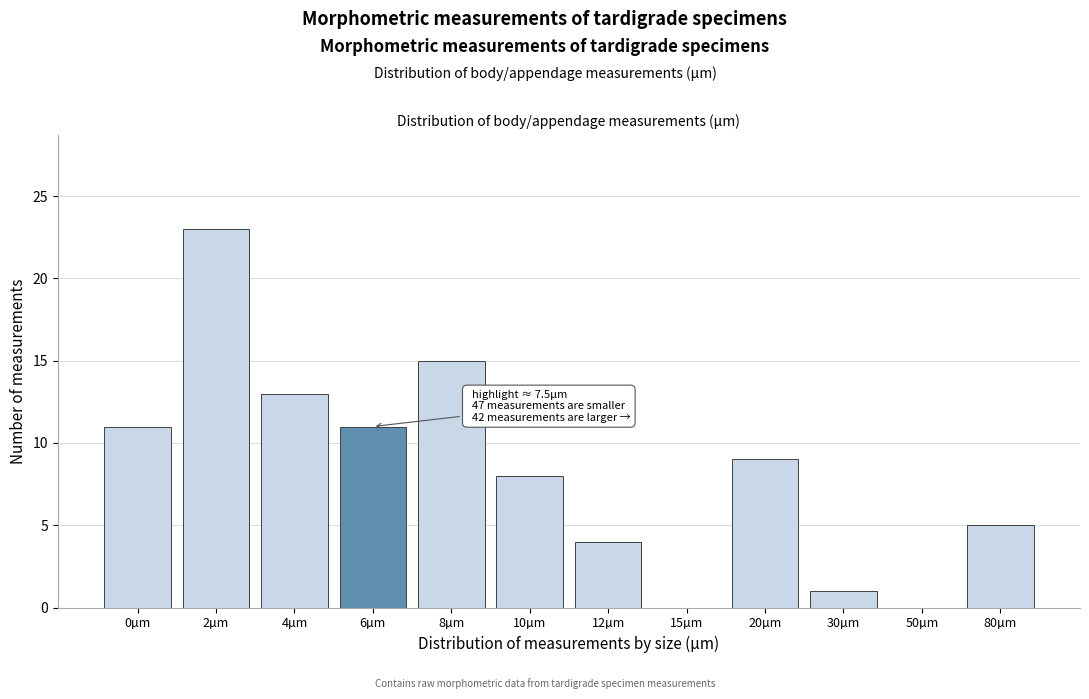

Reading left to right, list all the values displayed in this chart.

0µm=11	2µm=23	4µm=13	6µm=11	8µm=15	10µm=8	12µm=4	15µm=0	20µm=9	30µm=1	50µm=0	80µm=5